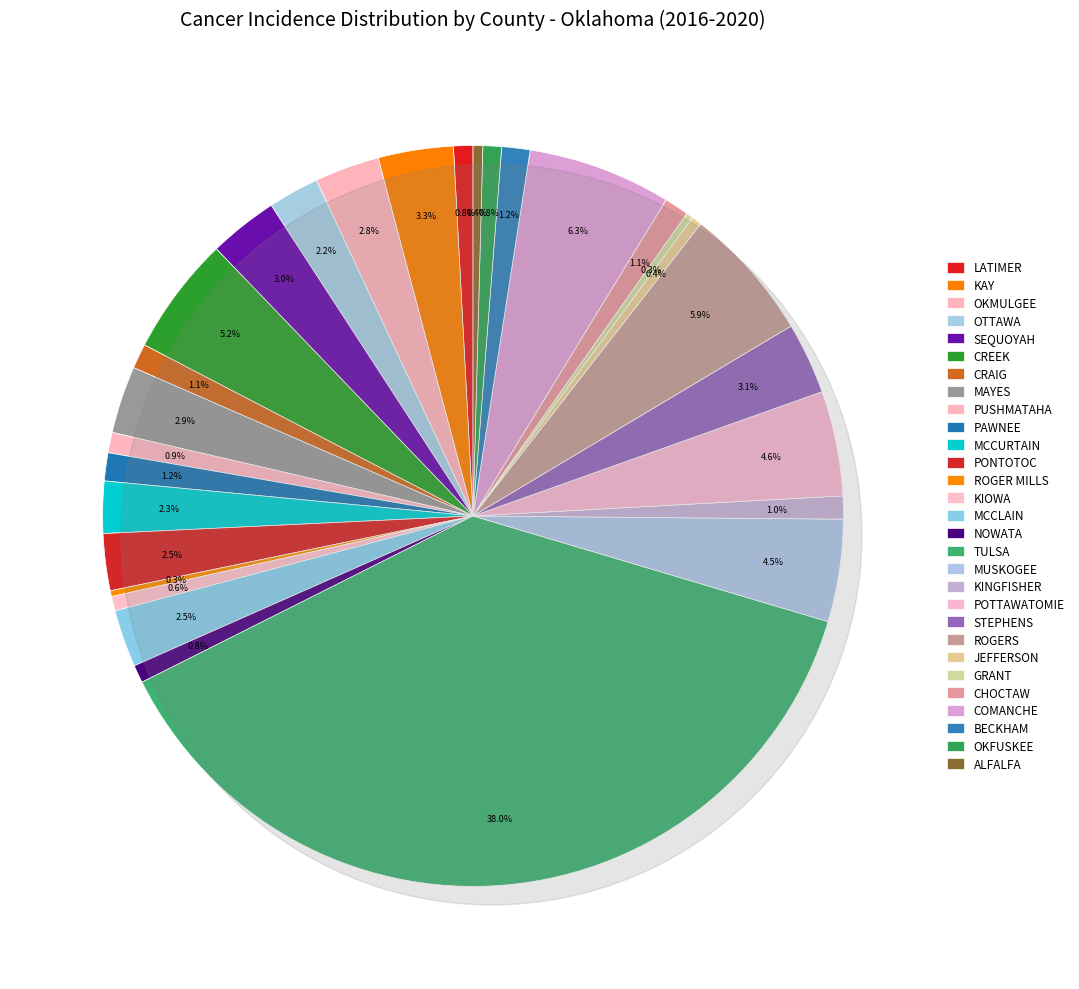

How many segments does this pie chart have?

29